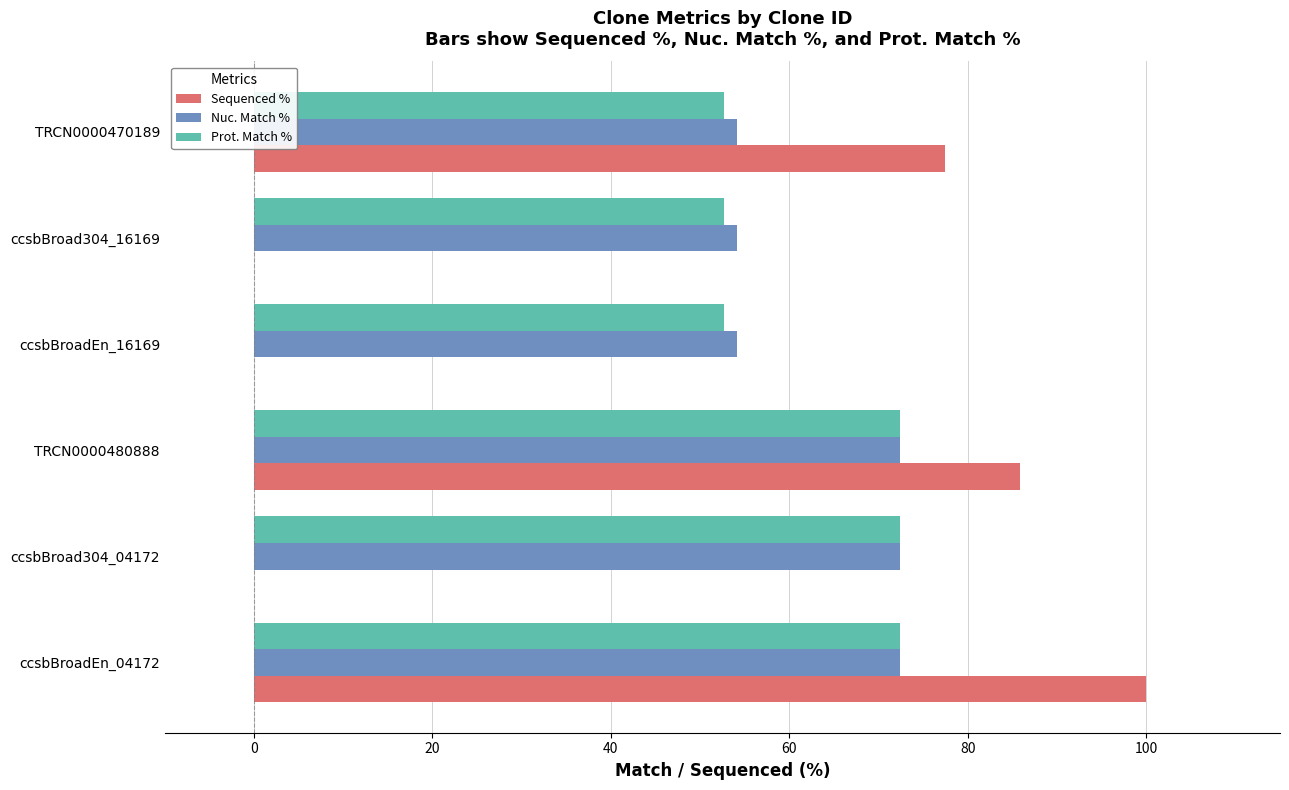

Which series has the largest range (max minus min)?

Sequenced %